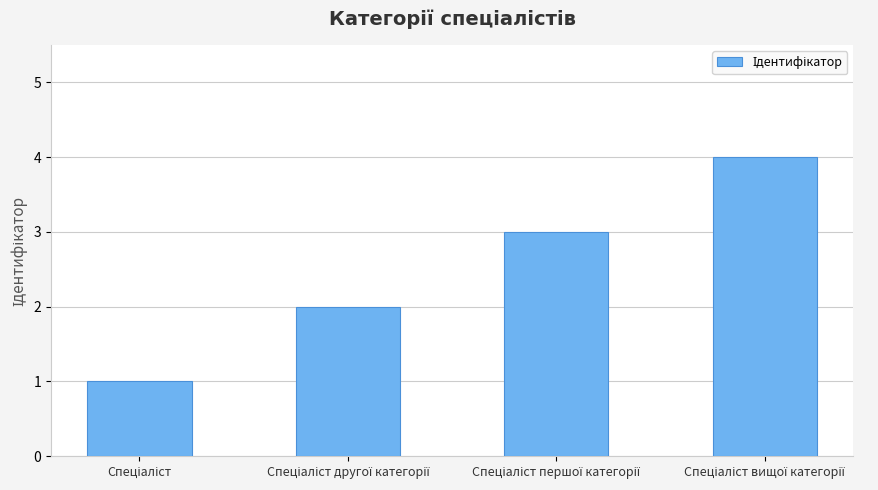

What is the maximum value shown in the chart?

4